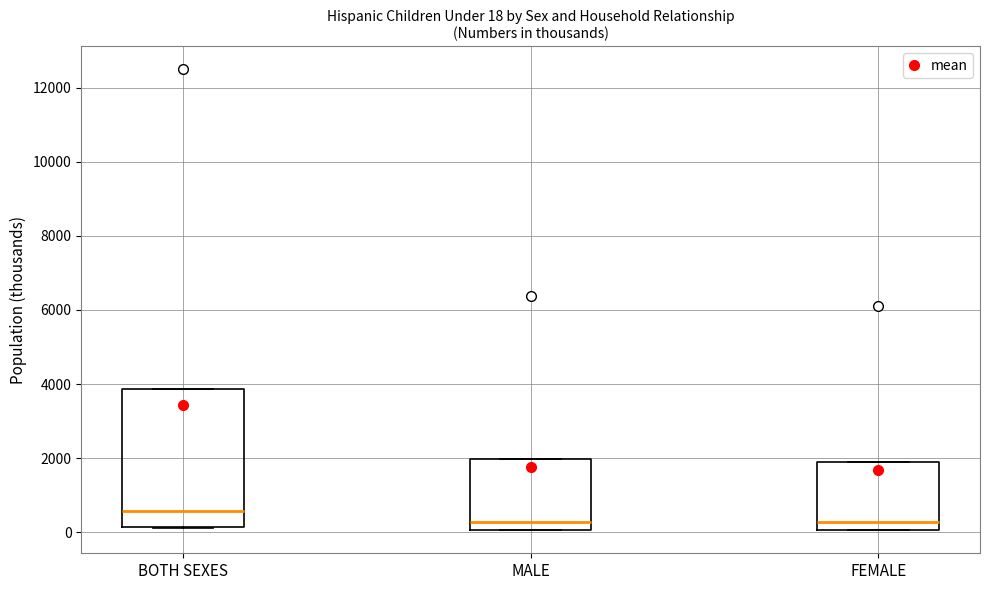

Which box is the tallest, from its lower edge to its upper edge?

BOTH SEXES